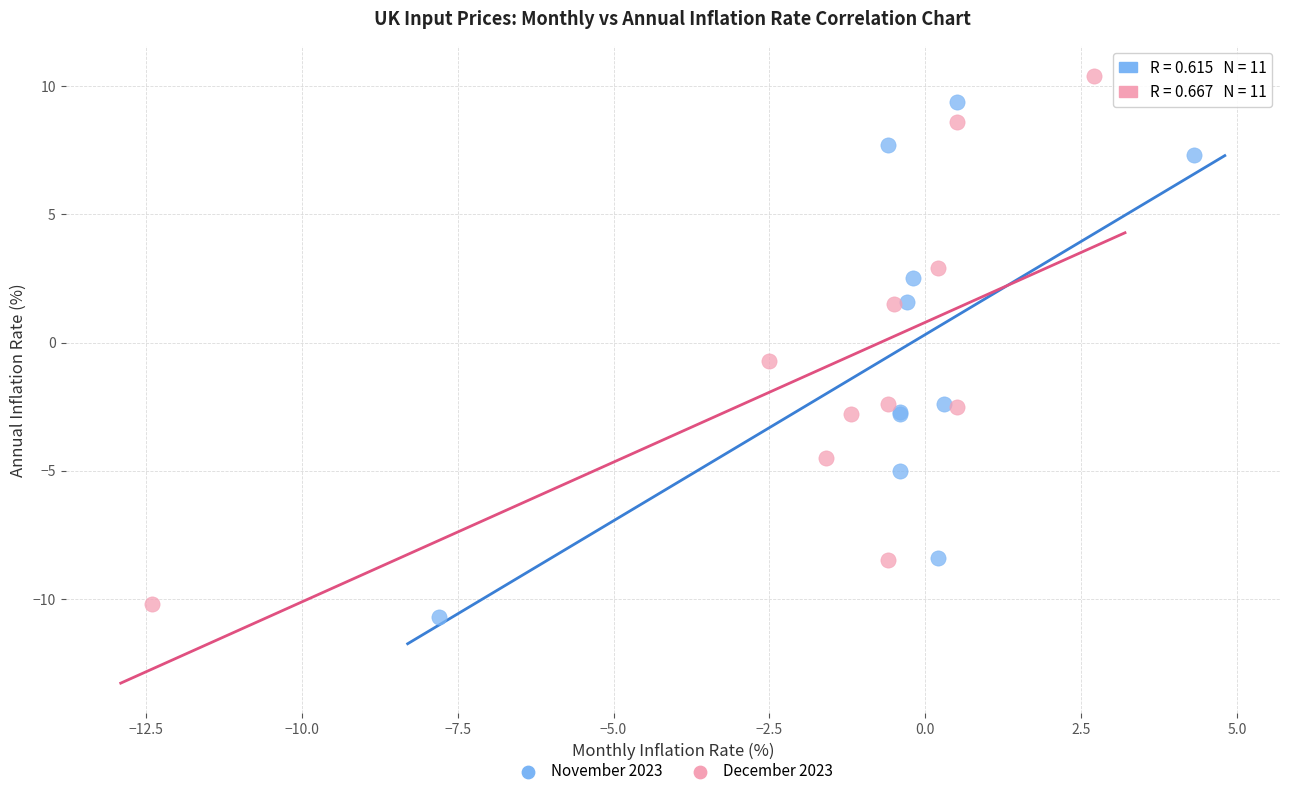

What are all the series names shown in the legend?

November 2023, December 2023